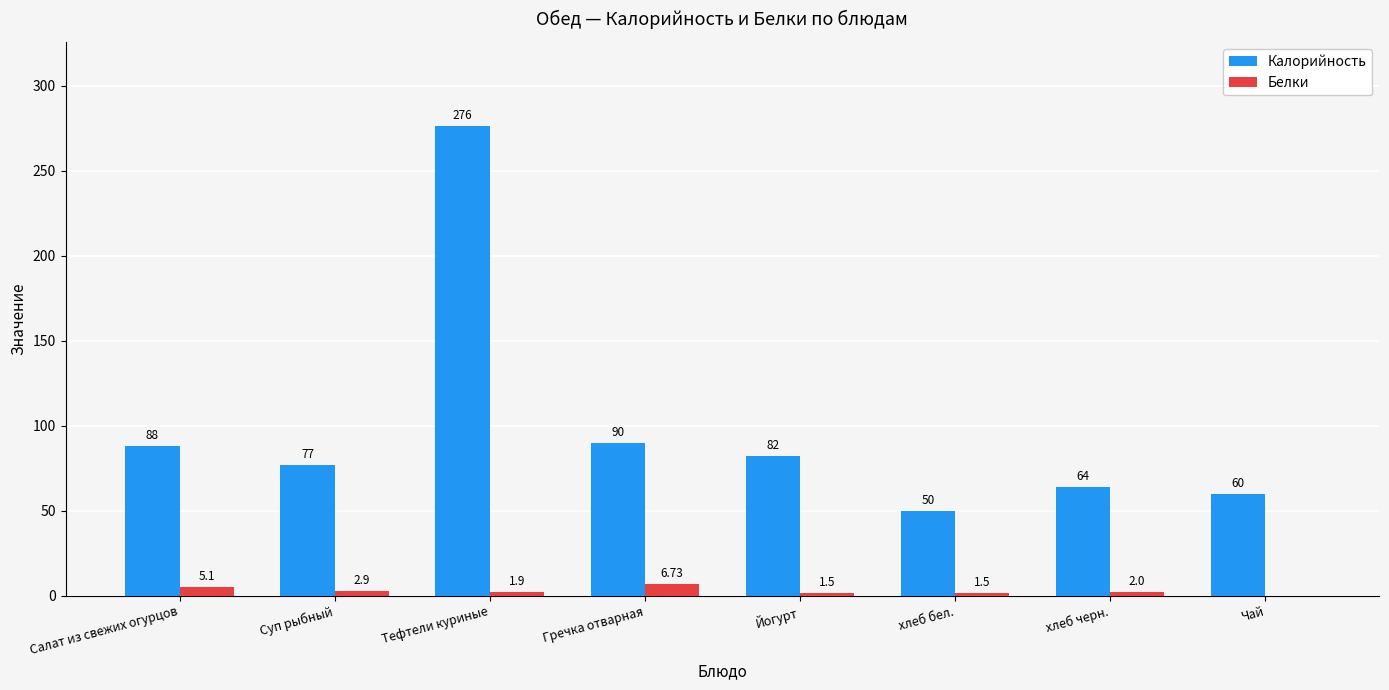

How many groups of bars are there?

8